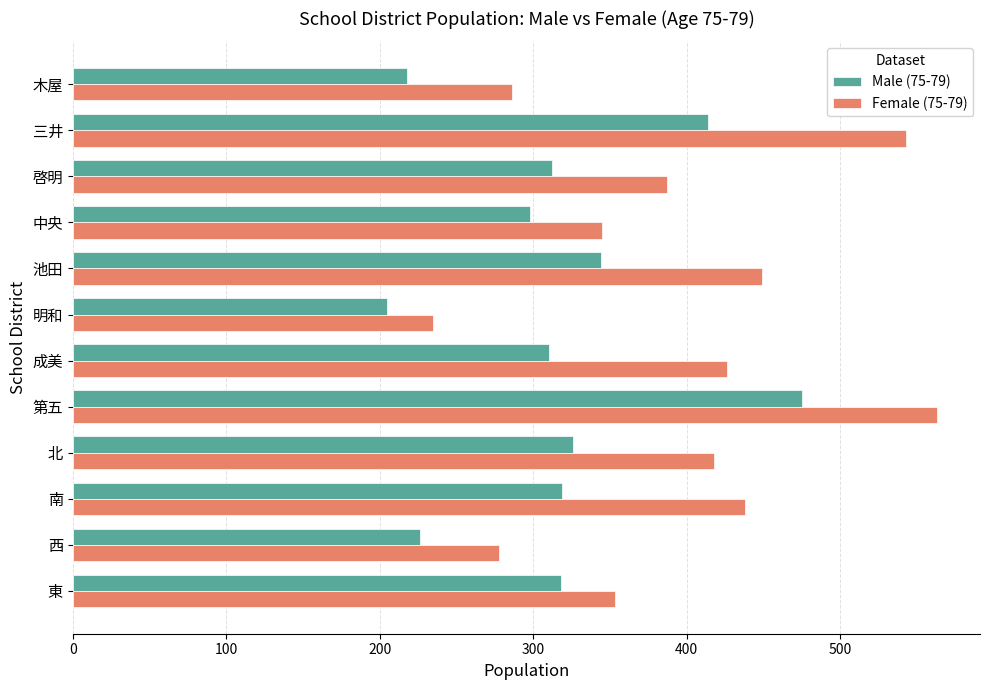

What is the difference between the highest and lowest values at 三井?

129